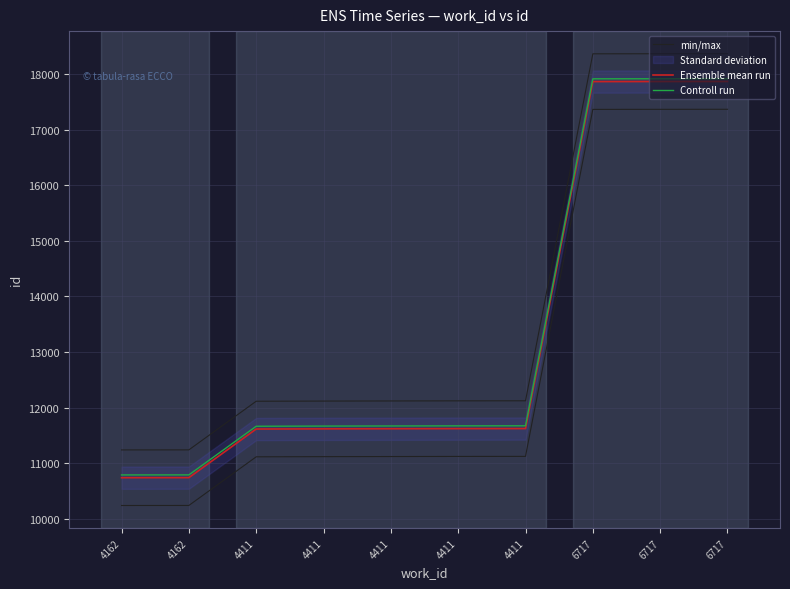

What is the greatest value displayed?

18366